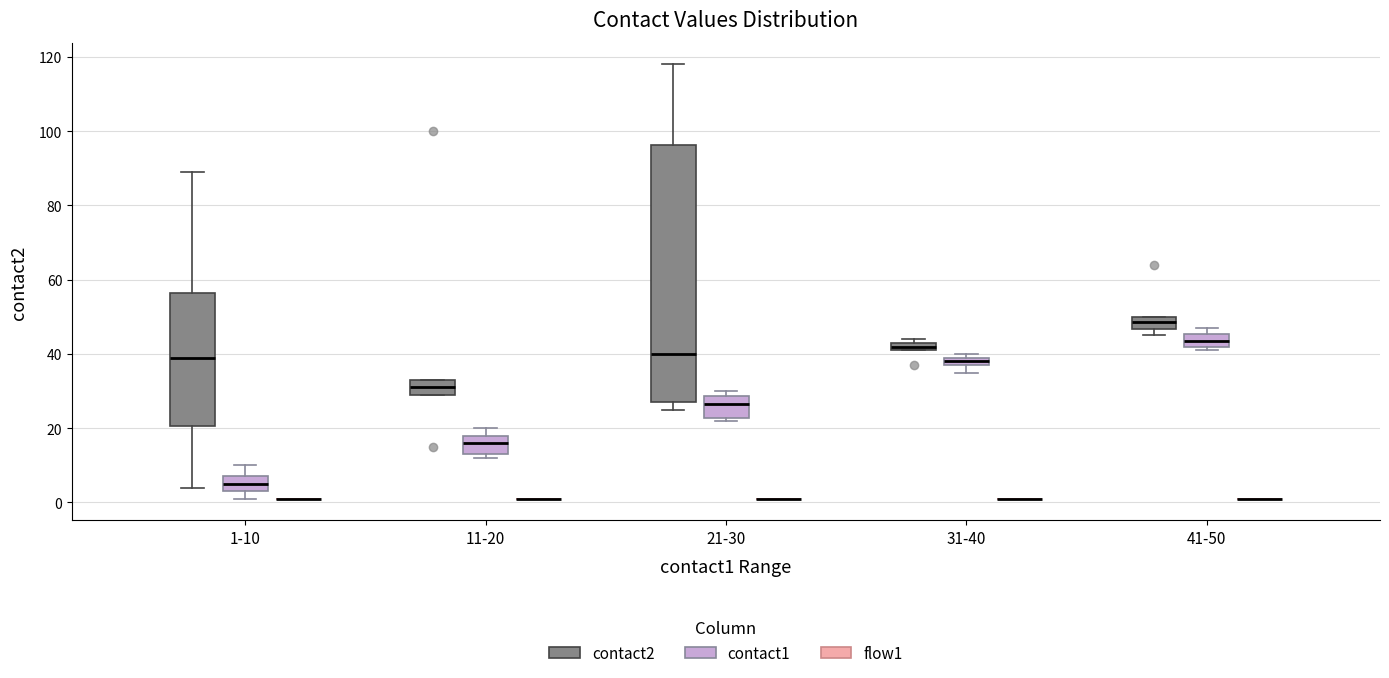

Where does the median line of the box for 21-30 (contact2) sit on the y-axis? The values are not printed on the chart, so give them approximately, as read against the axis.

40